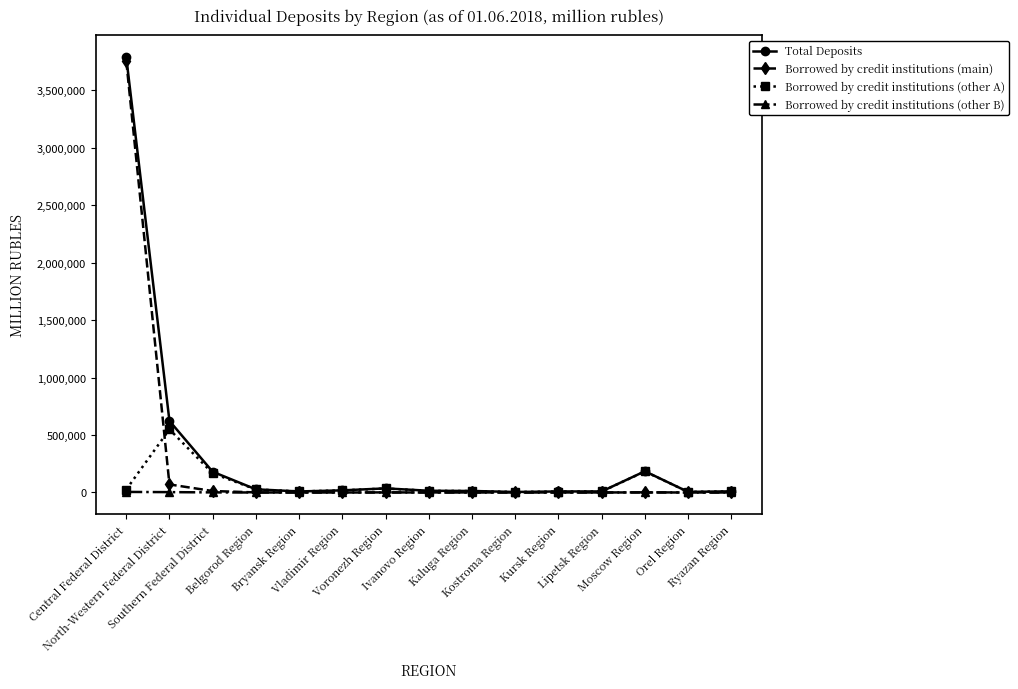

What are all the series names shown in the legend?

Total Deposits, Borrowed by credit institutions (main), Borrowed by credit institutions (other A), Borrowed by credit institutions (other B)